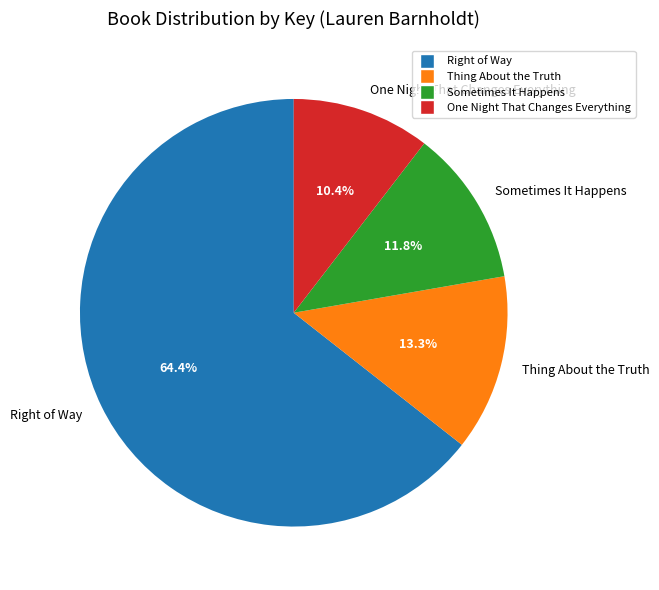

Which category has the smallest portion of the pie?

One Night That Changes Everything